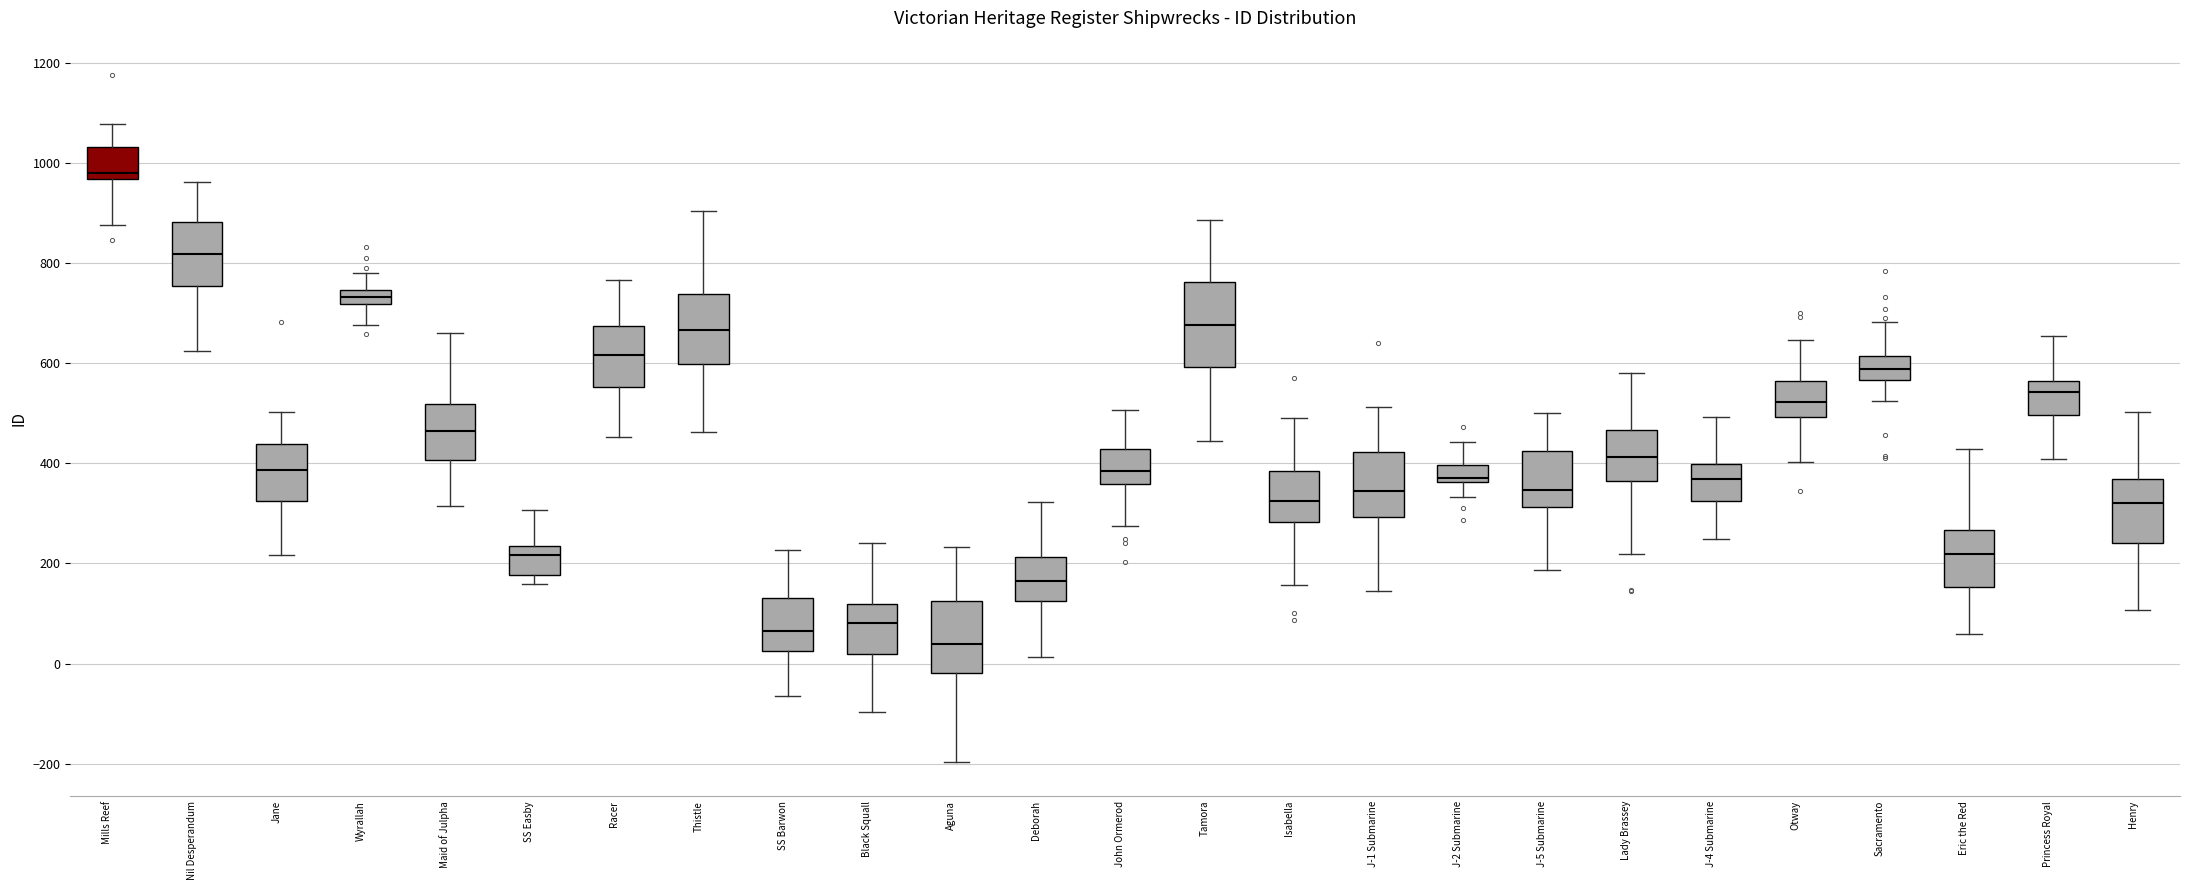

Comparing the boxes themselves (not the whiskers), which one is the tallest?

Tamora